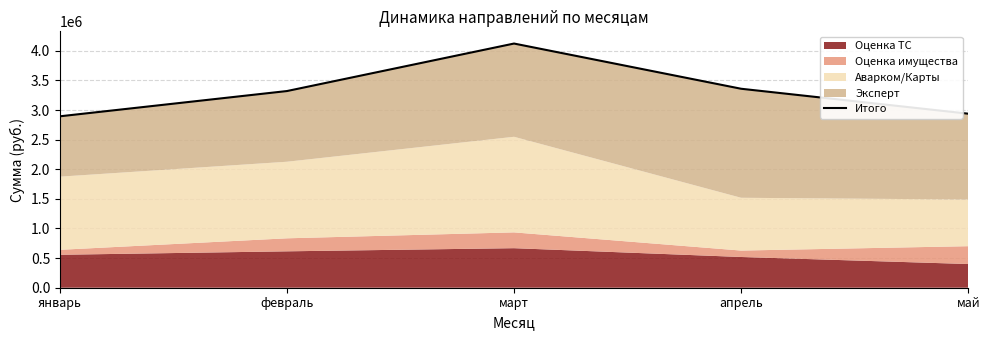

True or false: the data has more than 0 interior local peaks.

True